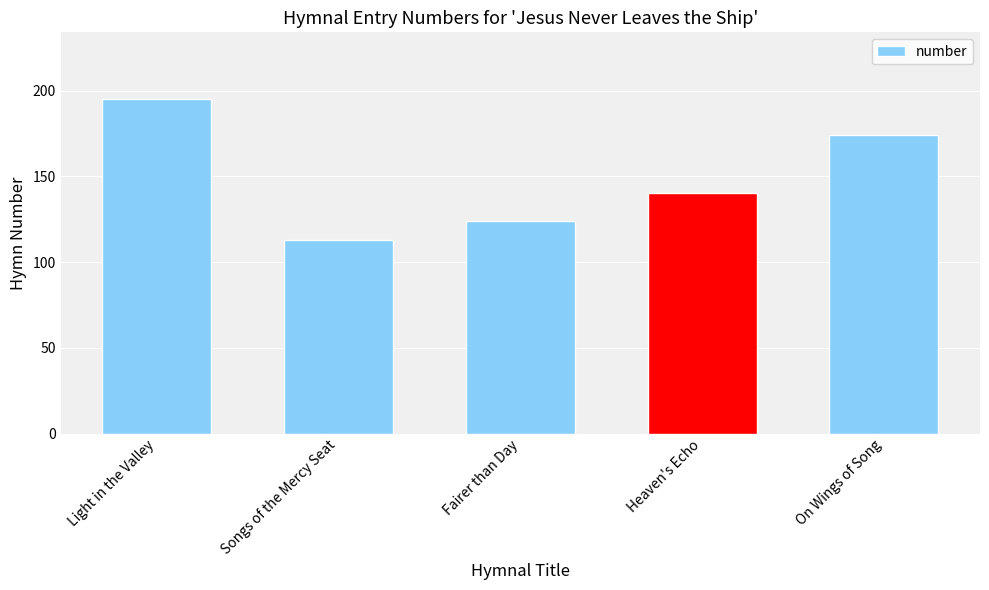

List the labels in order of value, smallest first.

Songs of the Mercy Seat, Fairer than Day, Heaven's Echo, On Wings of Song, Light in the Valley